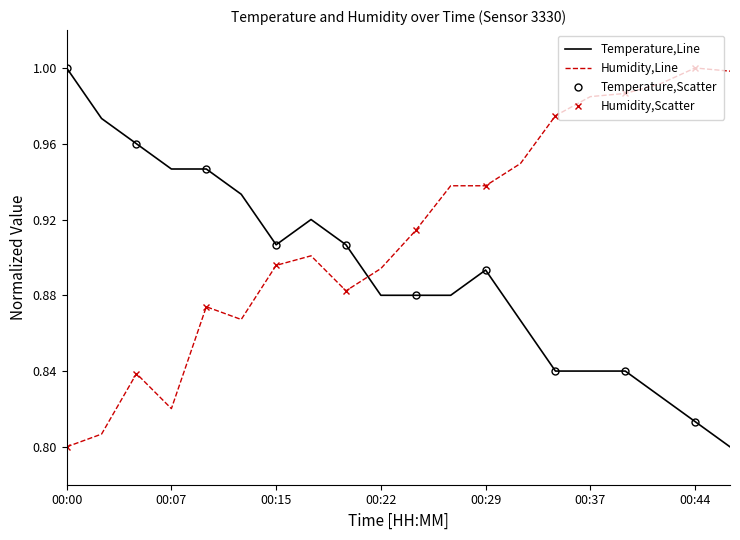

Which series has the largest total across all categories?

humidity